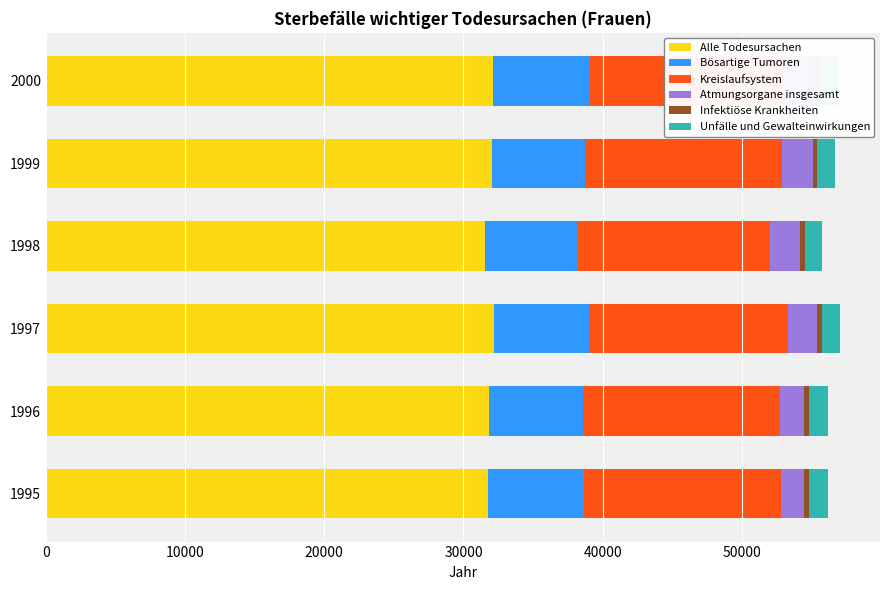

What is the lowest value of the Atmungsorgane insgesamt series?

1630